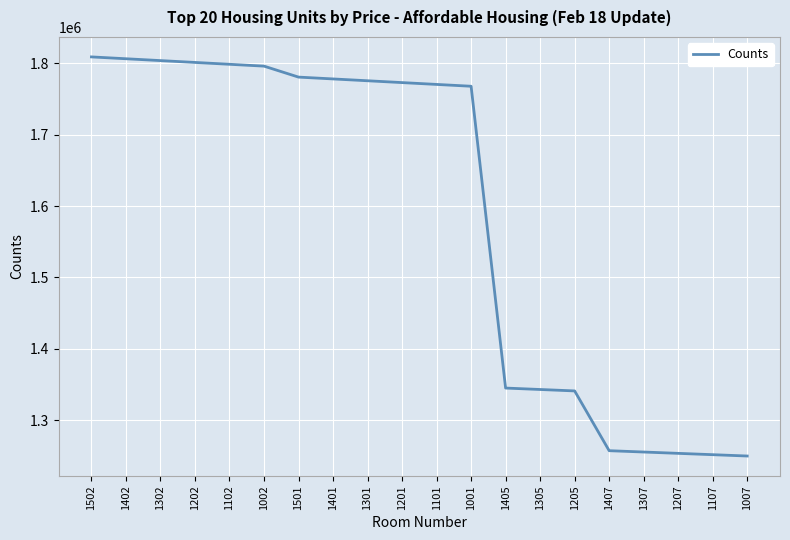

What is the difference between the second highest and minimum values?

556906